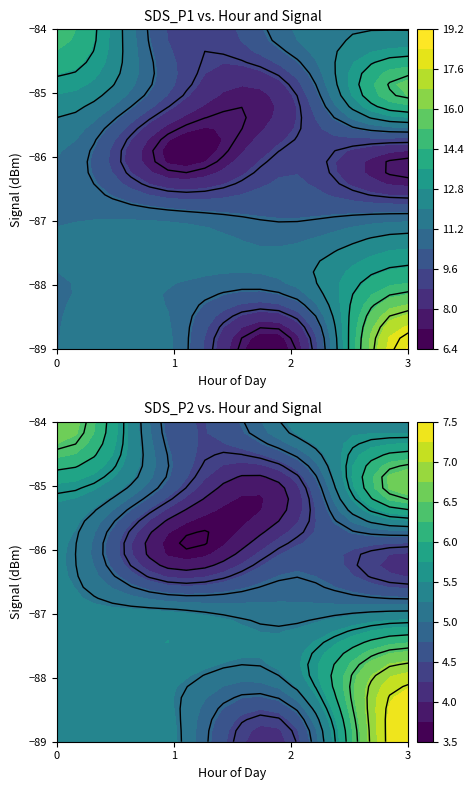

Is the value of SDS_P2 at 18 greater than the value of SDS_P1 at 24?

No